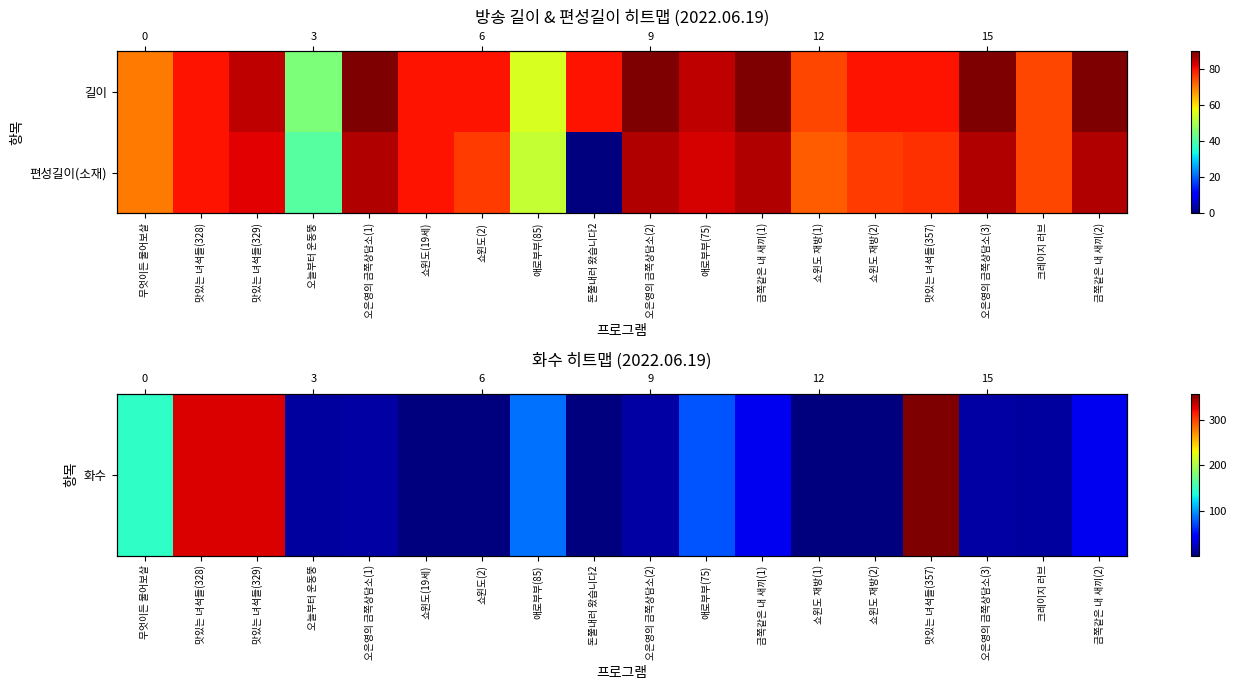

Where does the 편성길이(소재) series first go above 80?

맛있는 녀석들(329)